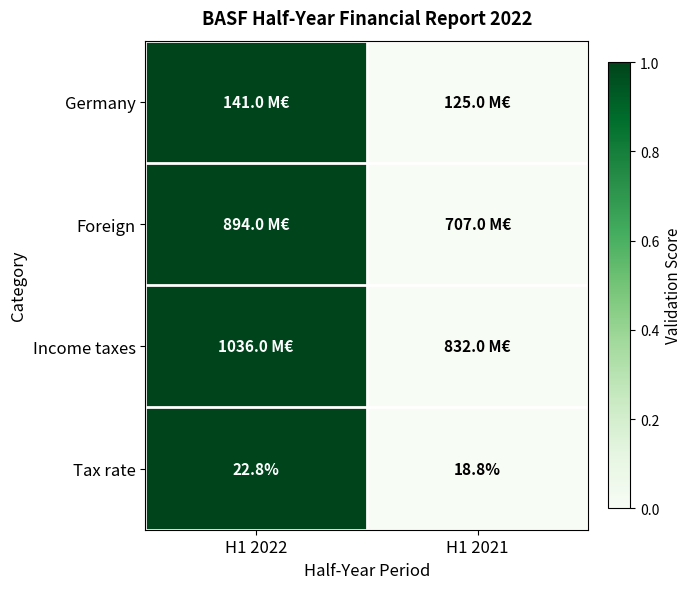

What is the difference between the Tax rate values at H1 2022 and H1 2021?

4.0